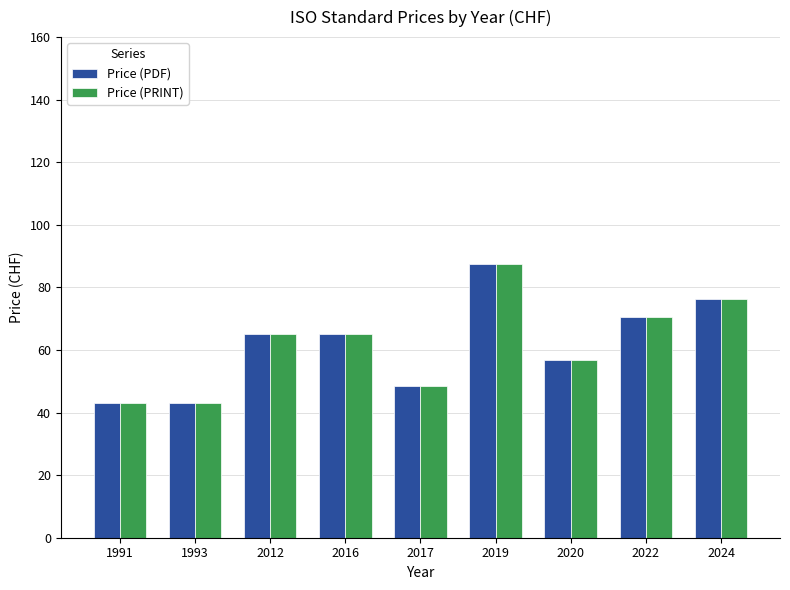

What is the maximum value for Price (PRINT)?

87.5